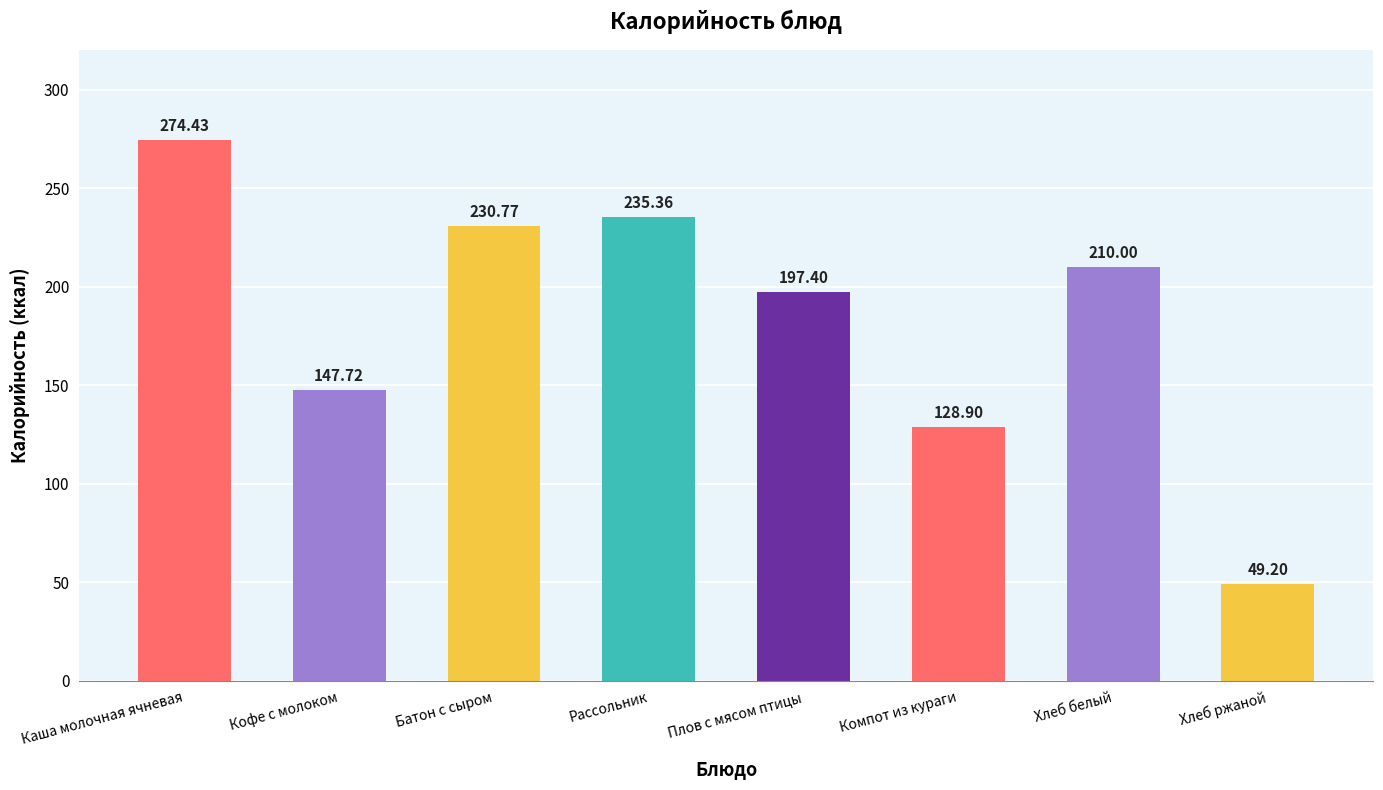

Rank the categories by value from lowest to highest.

Хлеб ржаной, Компот из кураги, Кофе с молоком, Плов с мясом птицы, Хлеб белый, Батон с сыром, Рассольник, Каша молочная ячневая